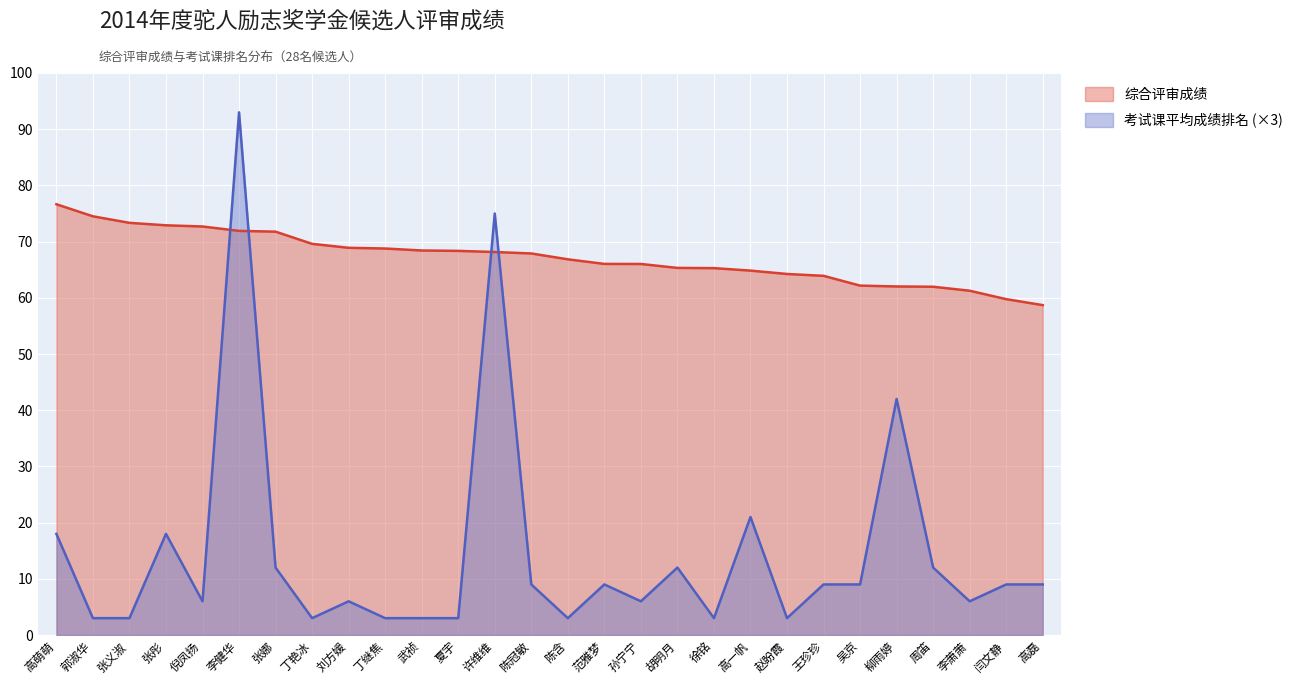

Reading right to left, what are all the values shown in this chart?

综合评审成绩: 58.7	59.8	61.3	62.0	62.0	62.2	63.9	64.2	64.8	65.3	65.3	66.0	66.0	66.8	67.9	68.2	68.3	68.4	68.8	68.9	69.6	71.8	71.9	72.7	72.9	73.3	74.5	76.7
考试课平均成绩排名: 9.0	9.0	6.0	12.0	42.0	9.0	9.0	3.0	21.0	3.0	12.0	6.0	9.0	3.0	9.0	75.0	3.0	3.0	3.0	6.0	3.0	12.0	93.0	6.0	18.0	3.0	3.0	18.0